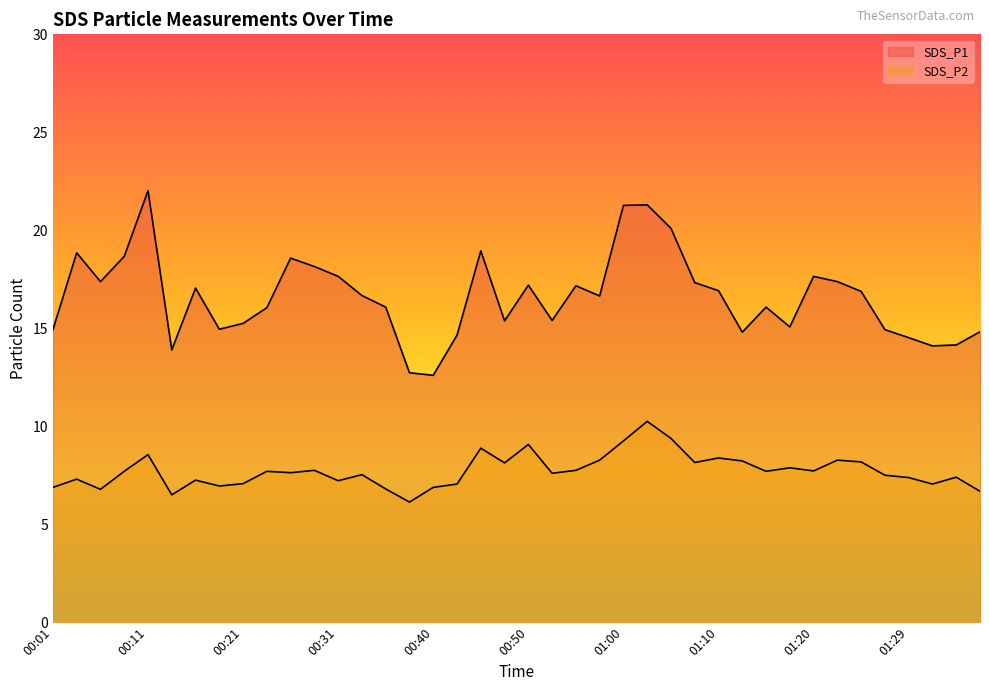

True or false: SDS_P2 and SDS_P1 intersect in this chart.

False